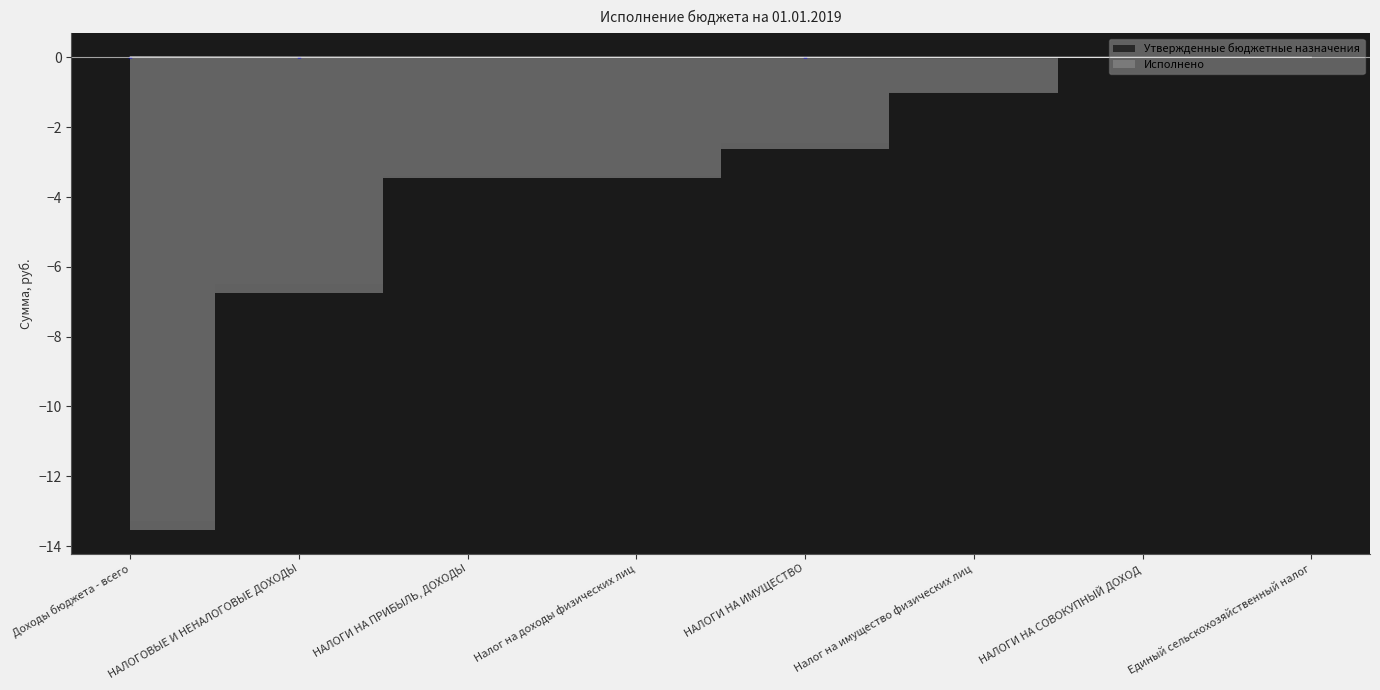

Rank the categories by Утвержденные бюджетные назначения value from highest to lowest.

Доходы бюджета - всего, НАЛОГОВЫЕ И НЕНАЛОГОВЫЕ ДОХОДЫ, НАЛОГИ НА ПРИБЫЛЬ, ДОХОДЫ, Налог на доходы физических лиц, НАЛОГИ НА ИМУЩЕСТВО, Налог на имущество физических лиц, НАЛОГИ НА СОВОКУПНЫЙ ДОХОД, Единый сельскохозяйственный налог